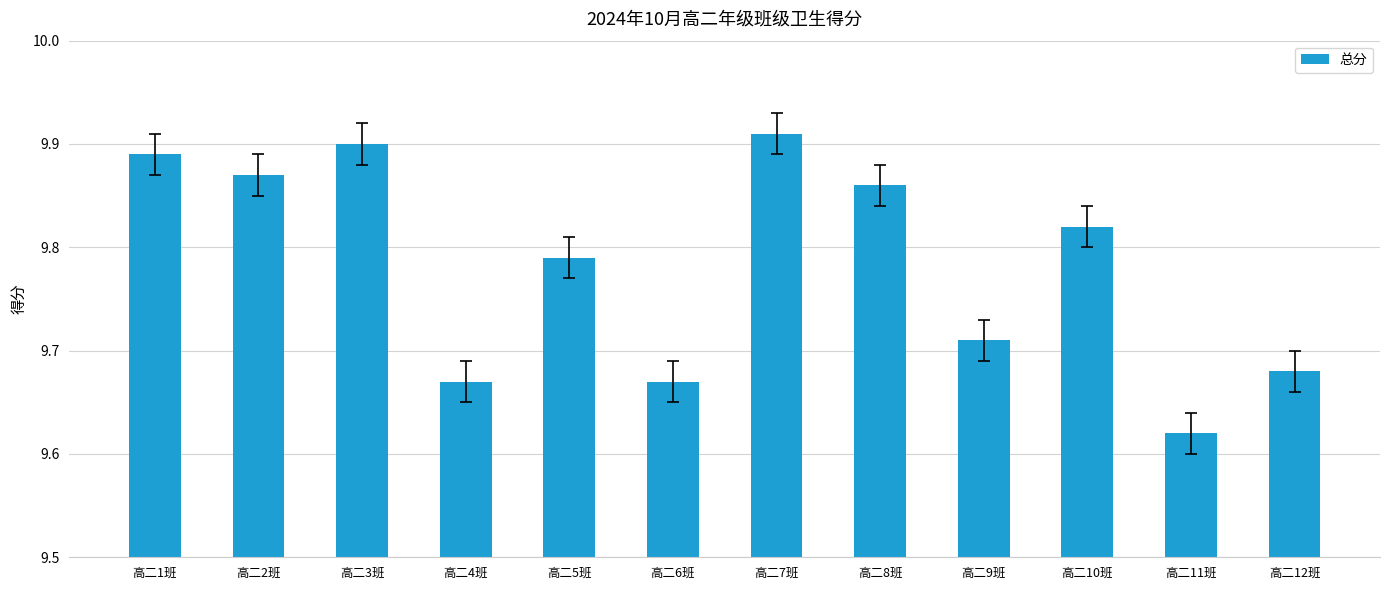

True or false: the data shows 6.6 at 高二12班.

False